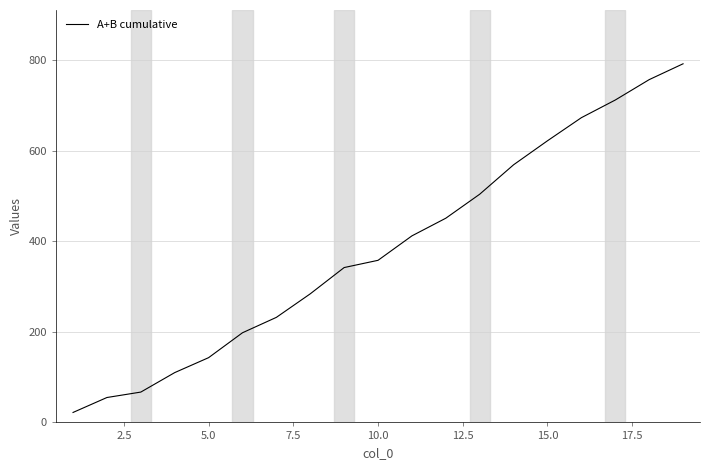

How many lines are shown in the chart?

1